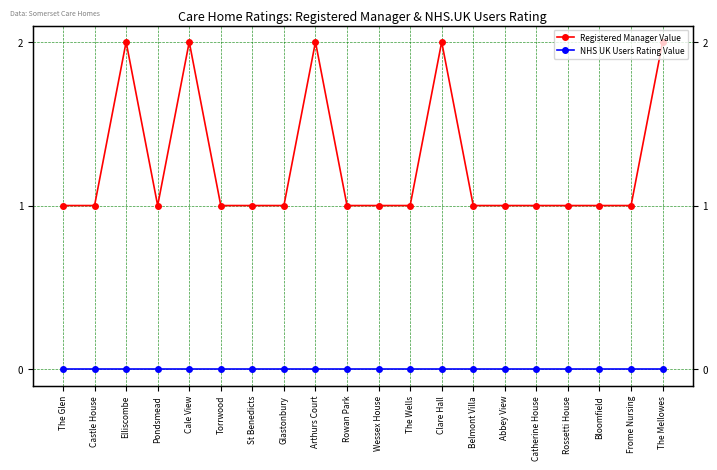

Read the Registered Manager Value value at Rossetti House.

1